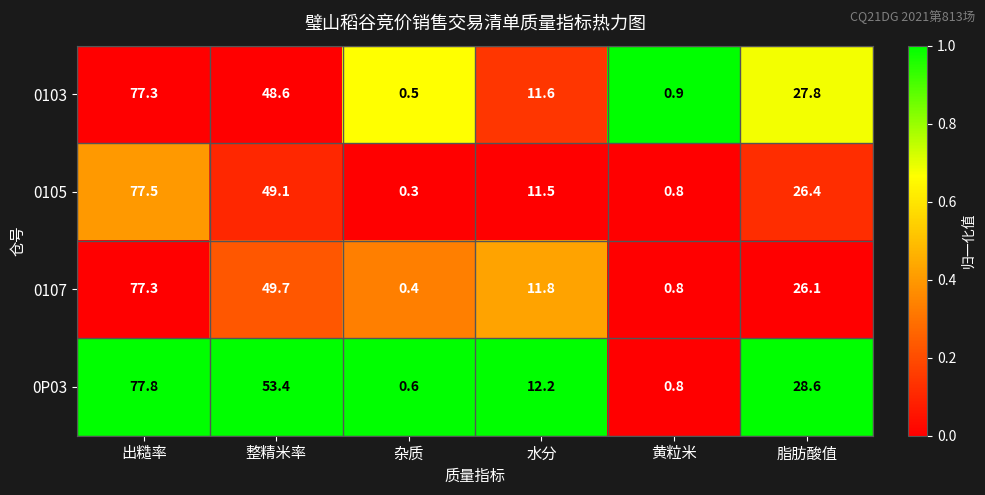

What is the sum of the 0P03 values at 脂肪酸值 and 黄粒米?

29.4